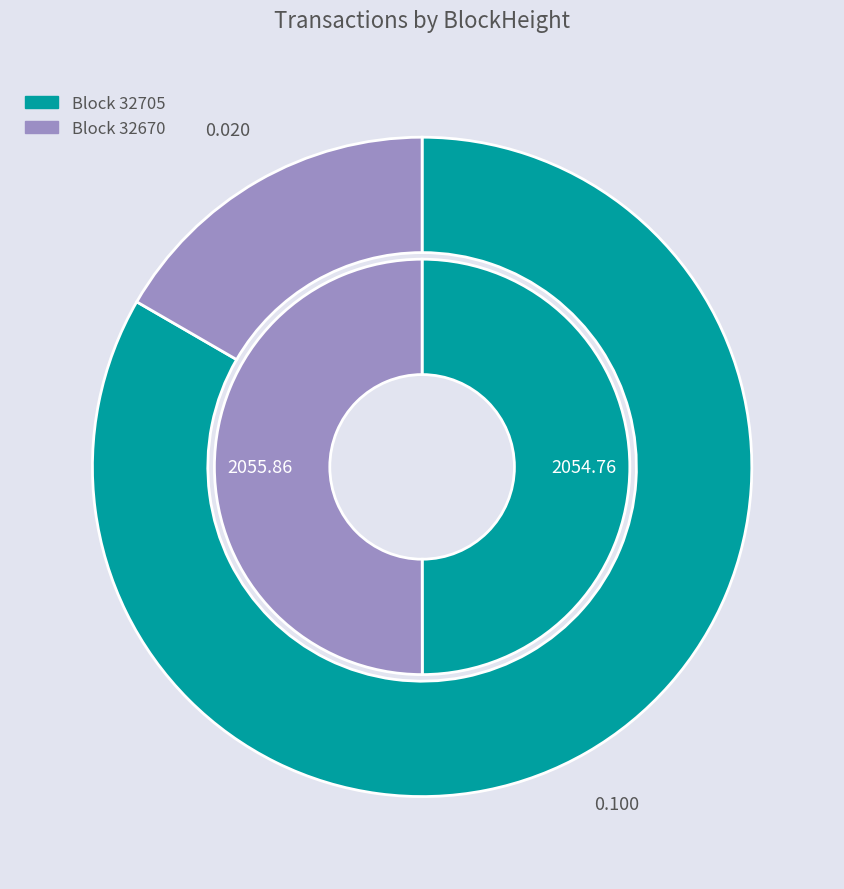

What percentage is the 32705 slice, to the nearest percent?

83%